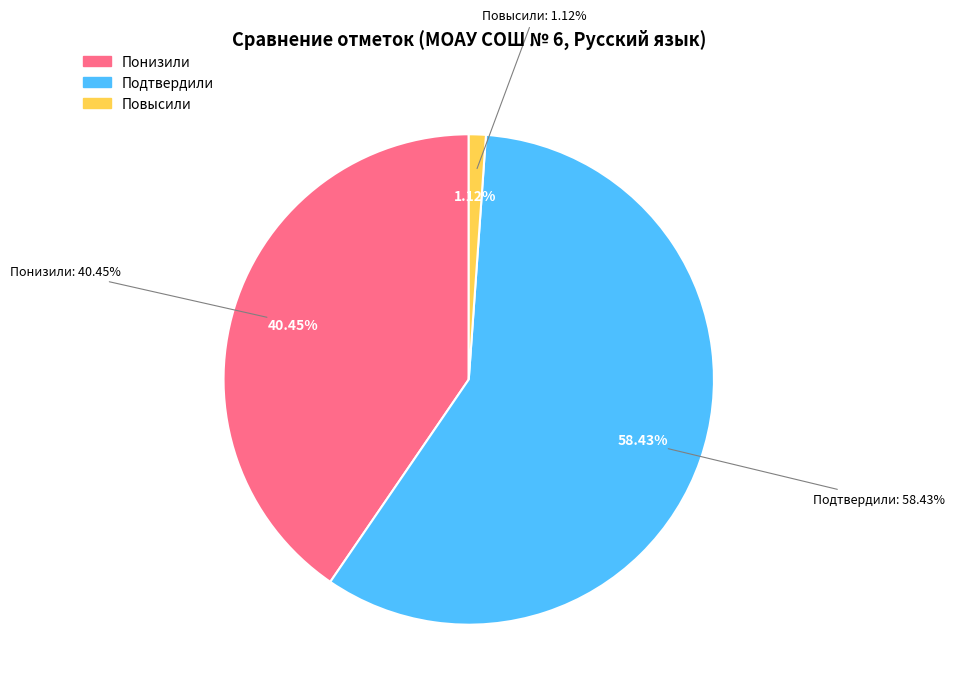

Is the sum of Повысили and Понизили greater than half?

No